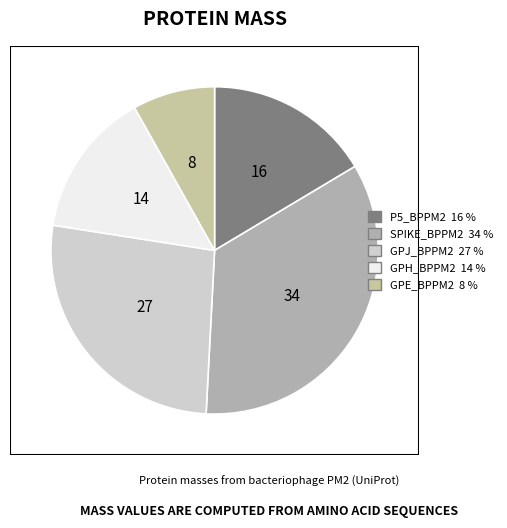

Count the number of slices in the pie.

5